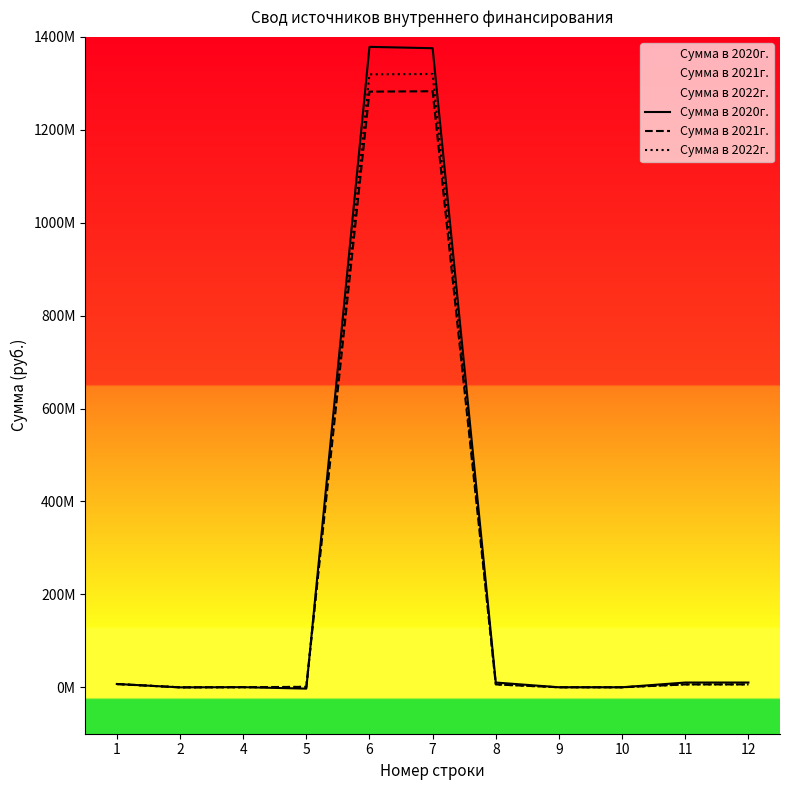

How many categories are shown in the chart?

11